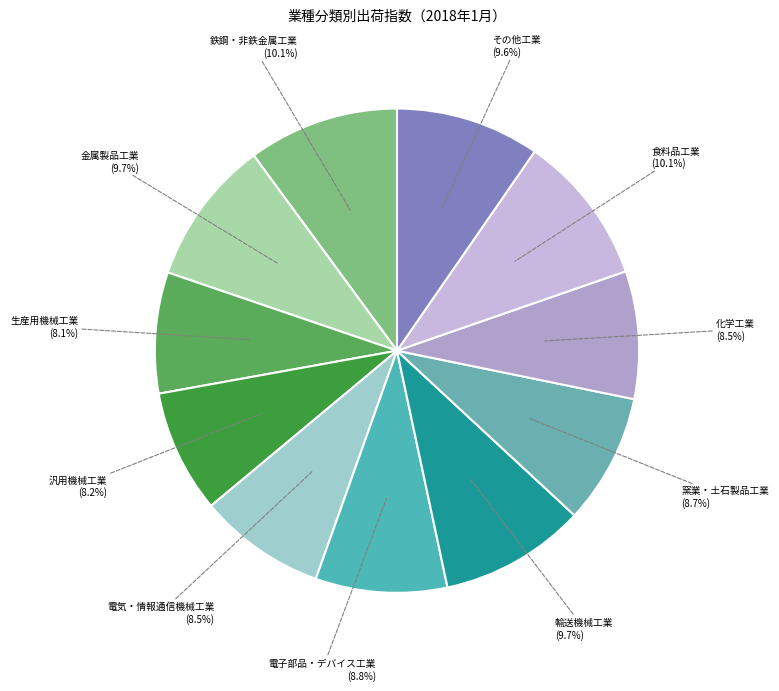

To the nearest percent, what is the difference between the 金属製品工業 and 窯業・土石製品工業 slice percentages?

1%